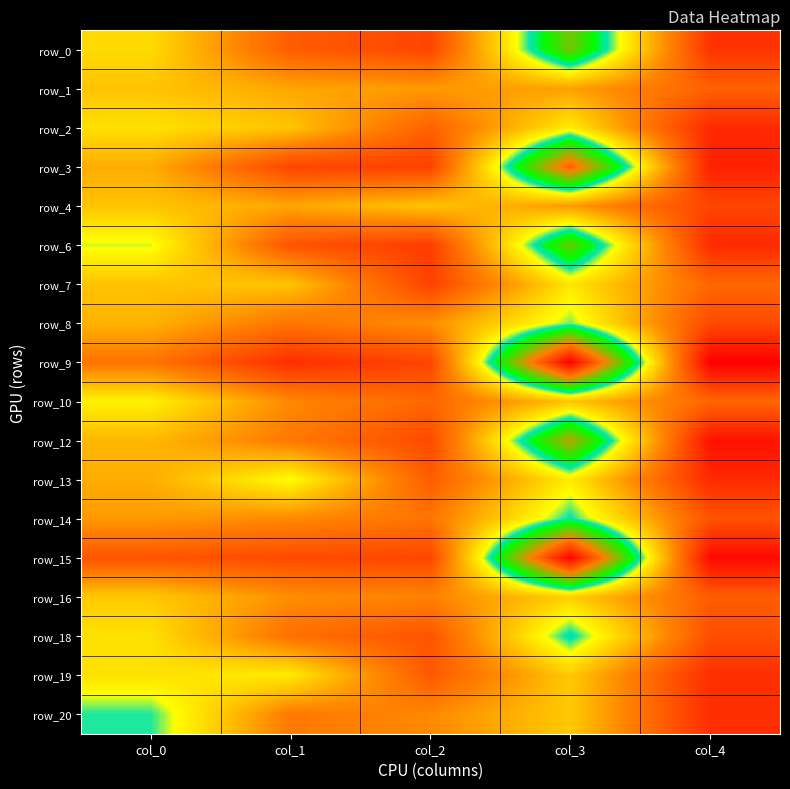

What is the greatest value displayed?

111